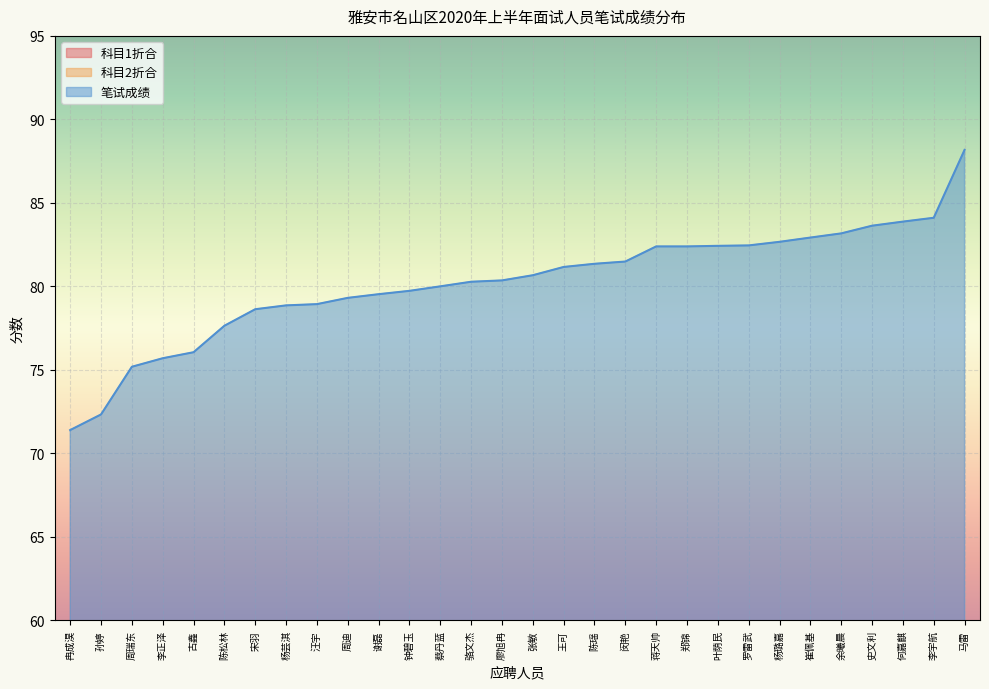

What is the difference between the second highest and minimum values in the 笔试成绩 series?

12.7